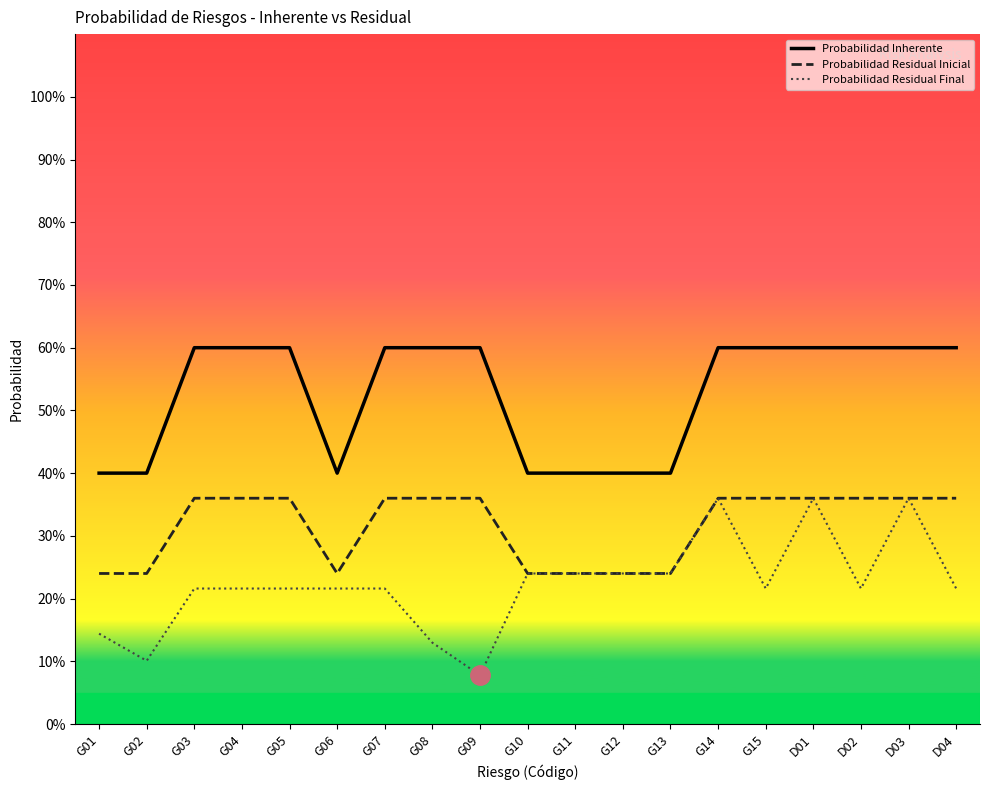

Rank the series by their maximum value, from lowest to highest.

Probabilidad Residual Inicial, Probabilidad Residual Final, Probabilidad Inherente